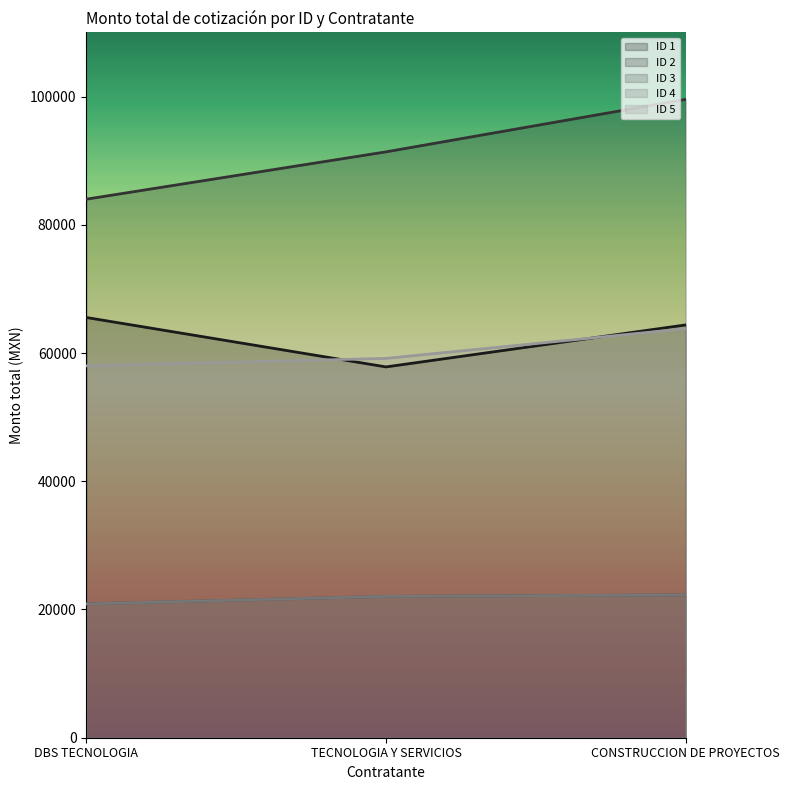

What is the value of the ID 1 point at the 2nd from the left?

57831.8